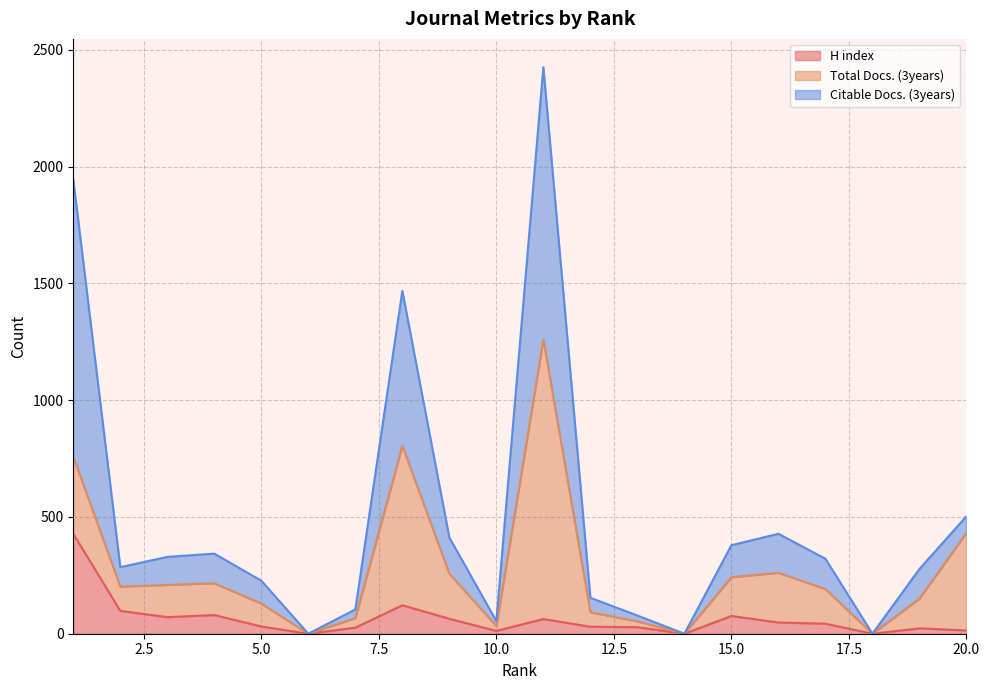

Where is H index nearest to the value 214?

8